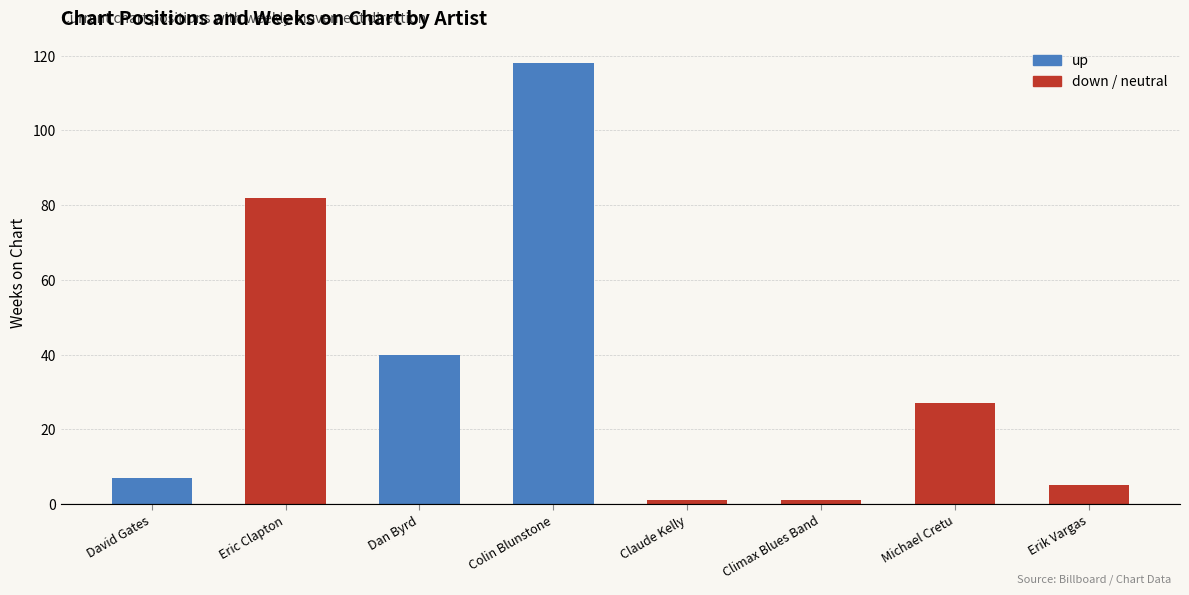

What is the label of the 3rd bar from the right?

Climax Blues Band